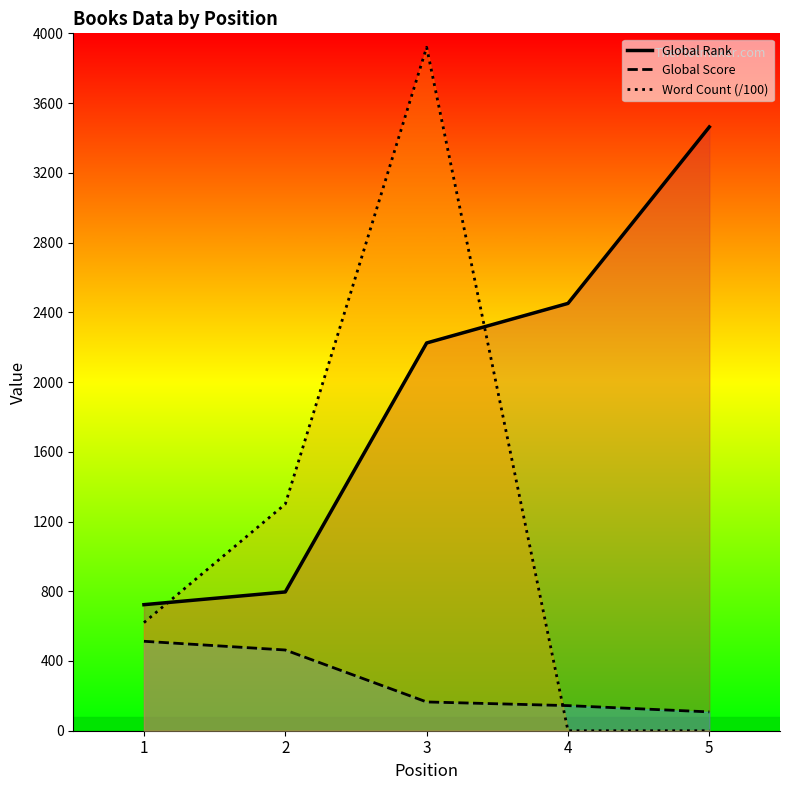

Which series has the largest total across all categories?

Global Rank